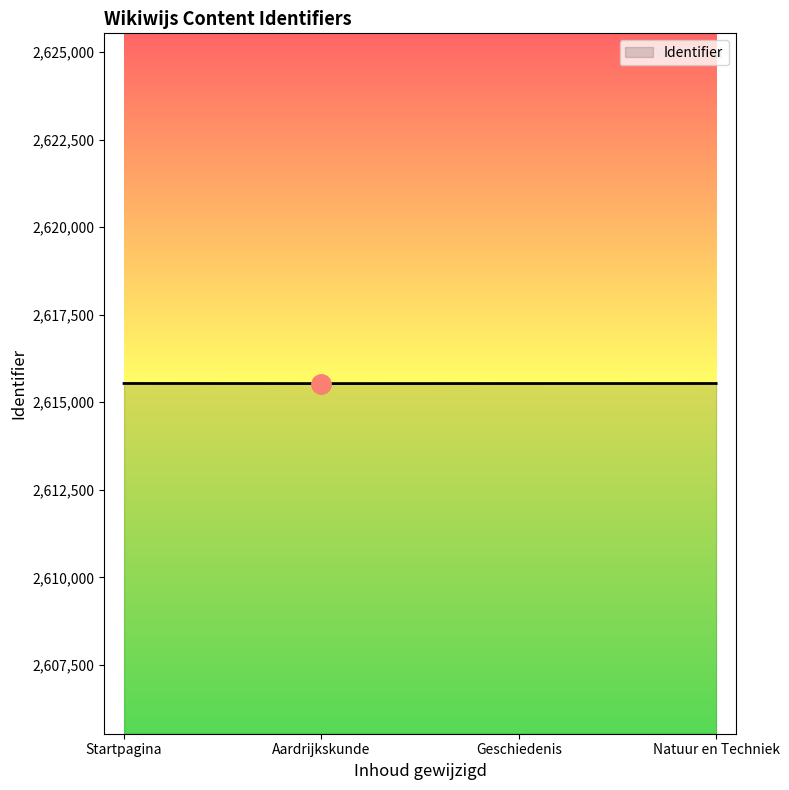

How many interior local valleys (lower than both neighbors) does the data have?

1